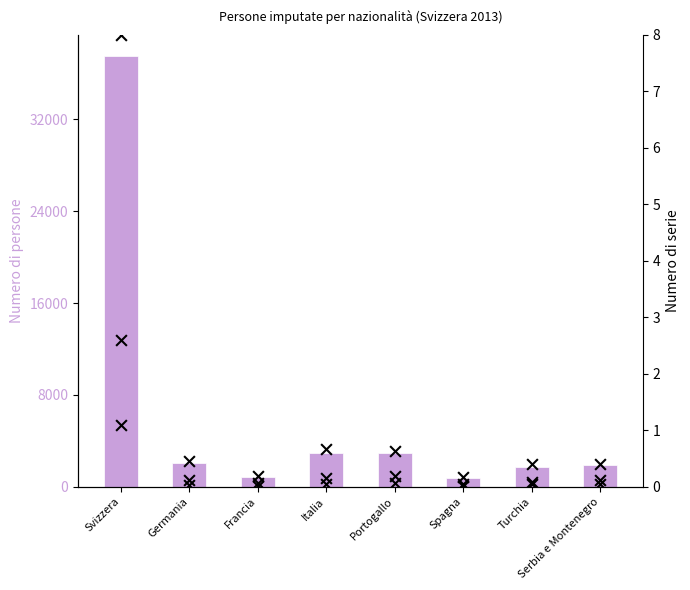

Which series contains the highest Y value?

Totale